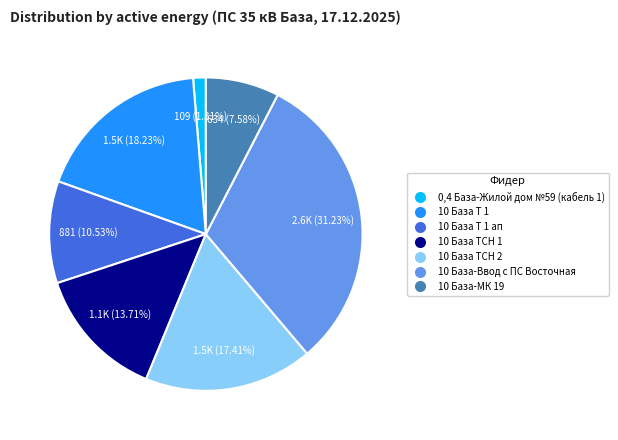

Is there a majority slice in this chart?

No